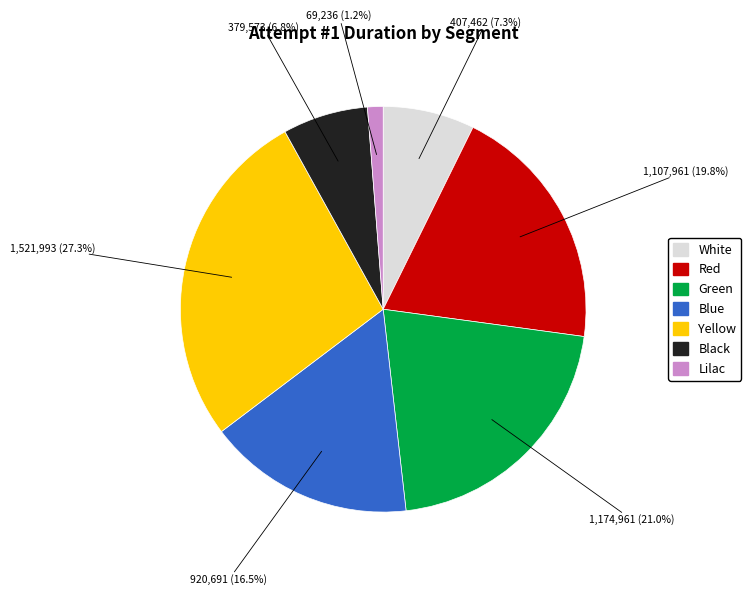

Which has a higher value, Blue or Green?

Green